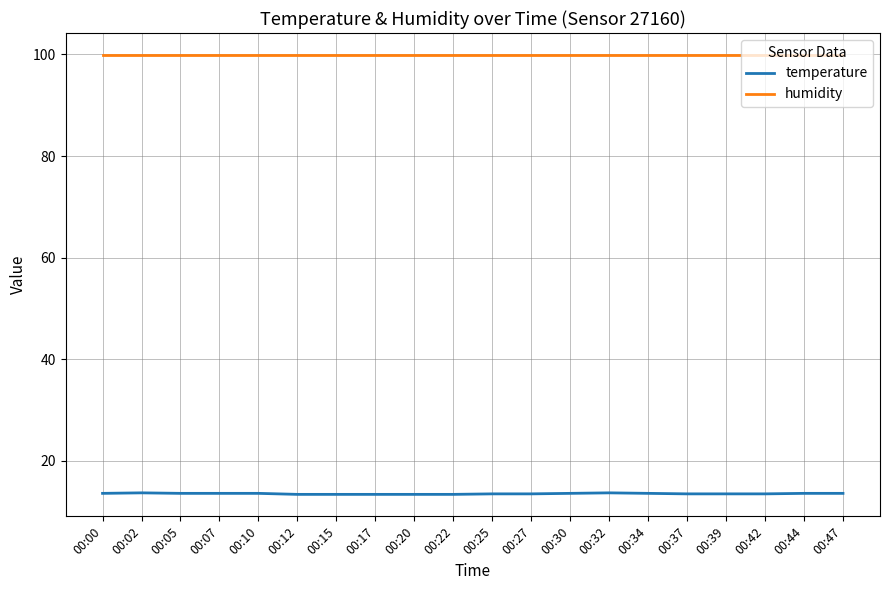

The temperature series shows 7.4 at 00:39. True or false?

False